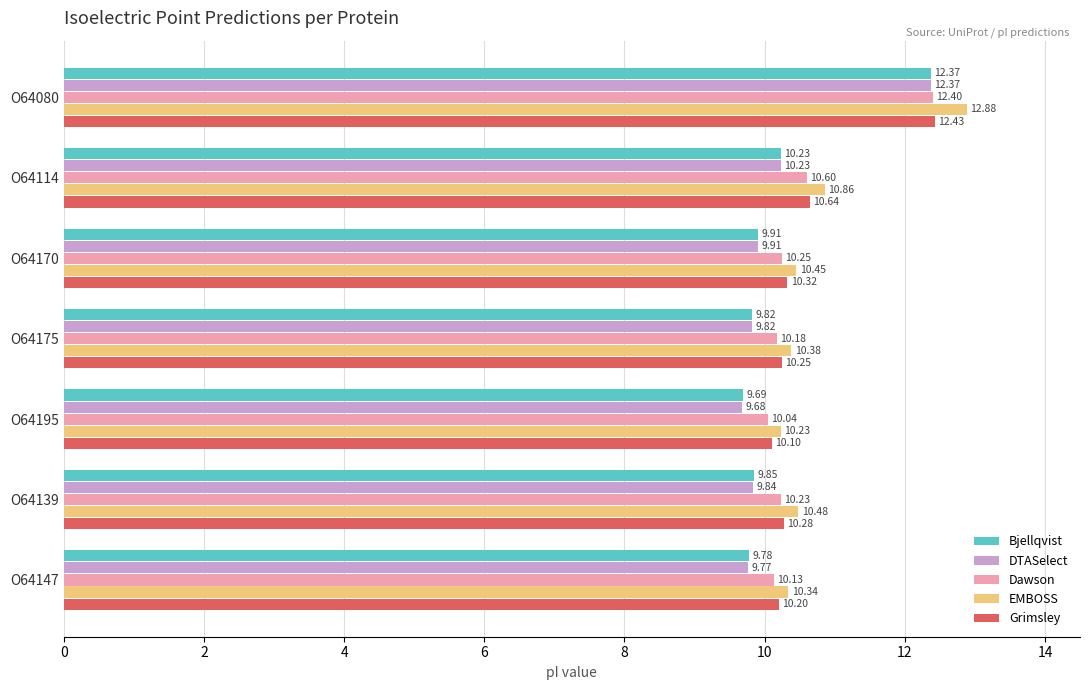

What is the difference between the maximum and second lowest values in the Grimsley series?

2.2